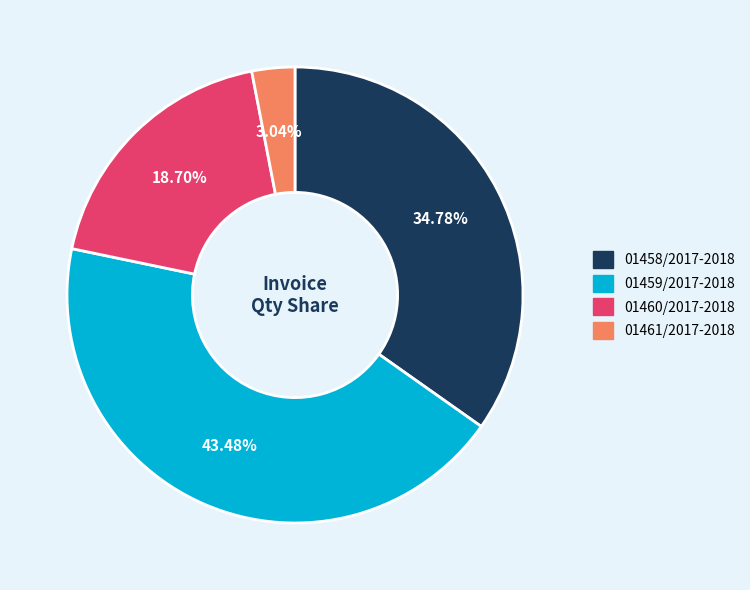

Rank the categories by value from lowest to highest.

01461/2017-2018, 01460/2017-2018, 01458/2017-2018, 01459/2017-2018